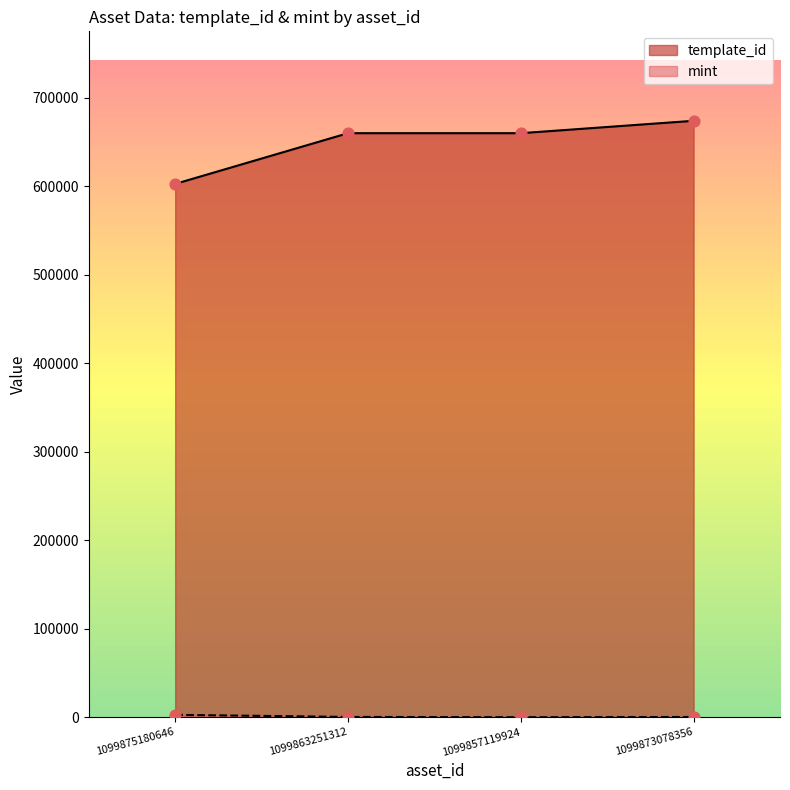

Which series has the largest total across all categories?

template_id